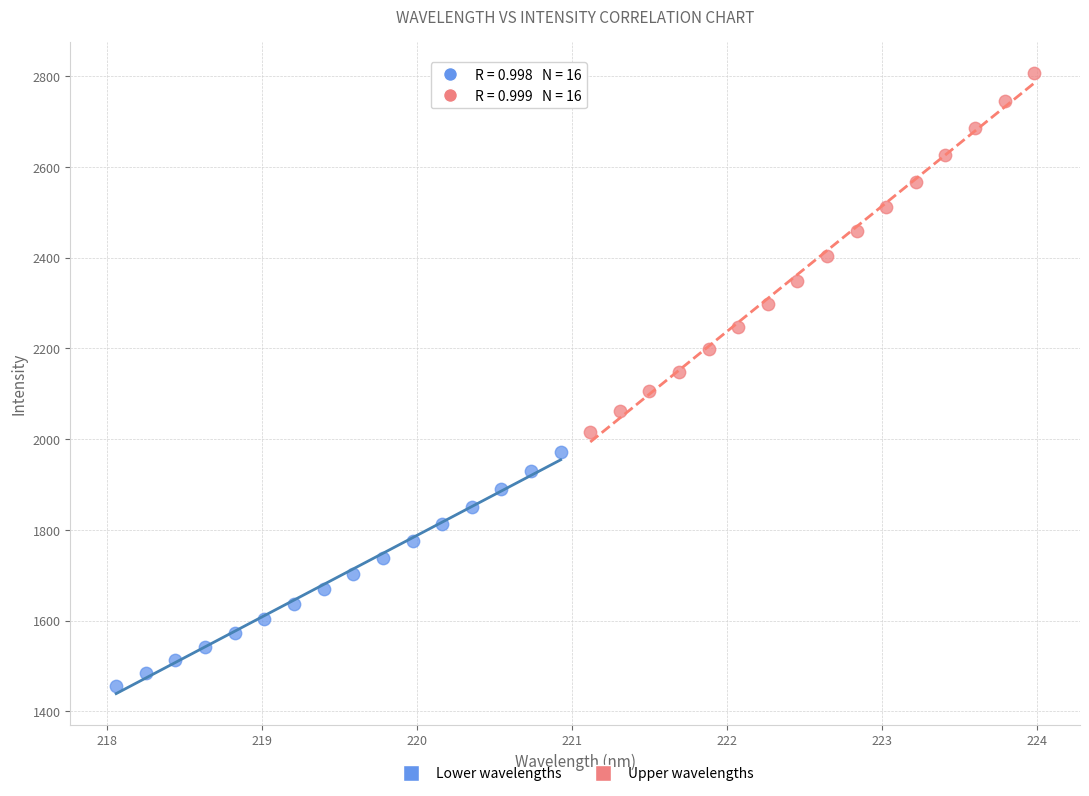

Which series reaches the minimum Y coordinate?

Lower wavelengths